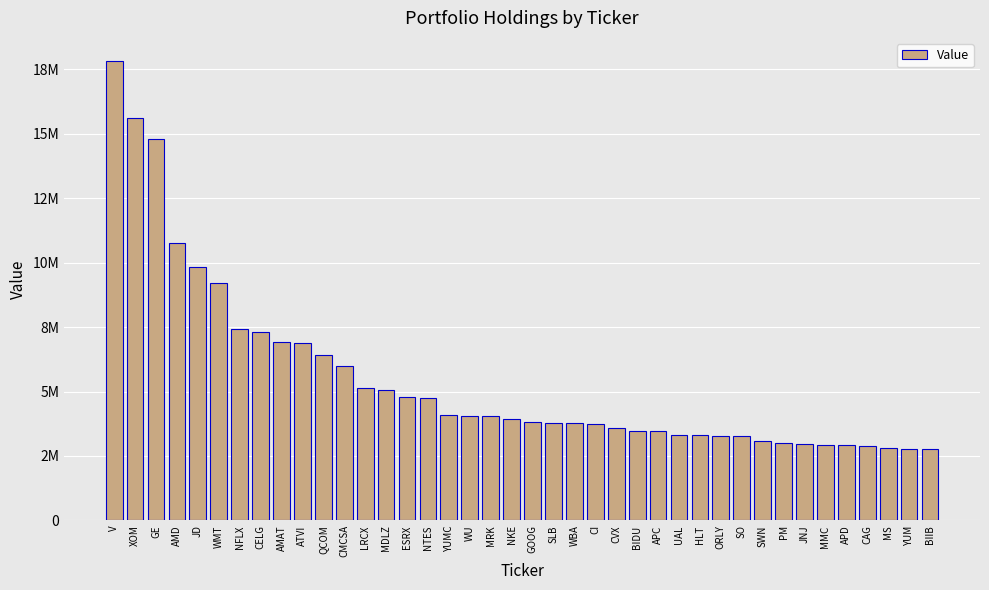

Reading left to right, extract all data points from this chart.

V=17820000	XOM=15618000	GE=14776000	AMD=10772000	JD=9813000	WMT=9189000	NFLX=7426000	CELG=7291000	AMAT=6916000	ATVI=6877000	QCOM=6404000	CMCSA=5988000	LRCX=5144000	MDLZ=5051000	ESRX=4770000	NTES=4750000	YUMC=4102000	WU=4056000	MRK=4050000	NKE=3950000	GOOG=3817000	SLB=3786000	WBA=3784000	CI=3733000	CVX=3597000	BIDU=3460000	APC=3452000	UAL=3306000	HLT=3306000	ORLY=3292000	SO=3282000	SWN=3068000	PM=3018000	JNJ=2981000	MMC=2927000	APD=2918000	CAG=2871000	MS=2825000	YUM=2788000	BIIB=2752000